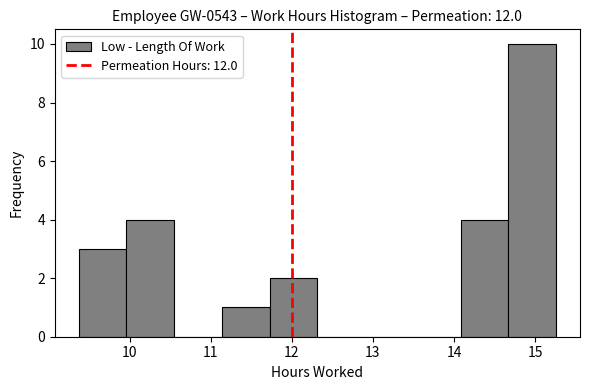

How tall is the bar that spans 11.1 to 11.7 on the x-axis? Neither the bar edges nor the heights are printed on the chart, so give them approximately, as read against the axes.

1